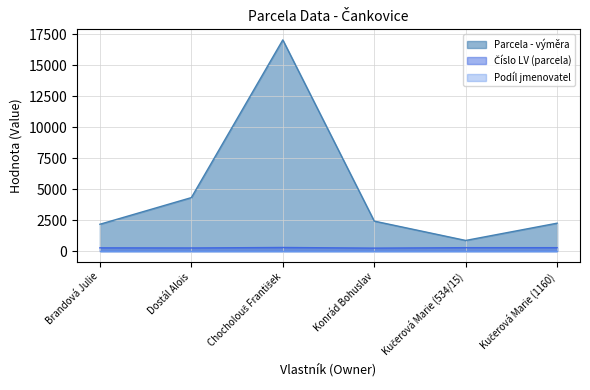

What is the minimum value shown in the chart?

1